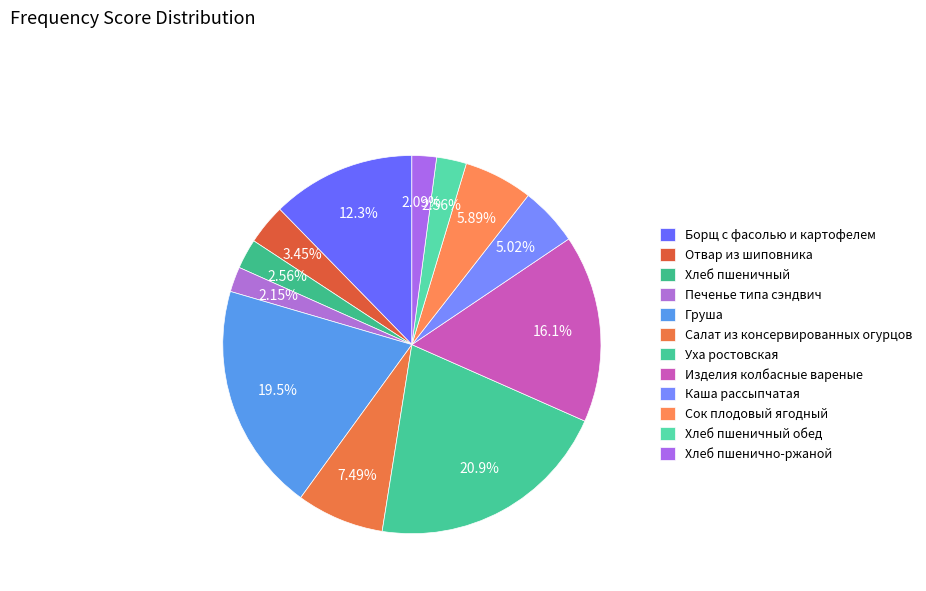

Does any single category account for the majority?

No